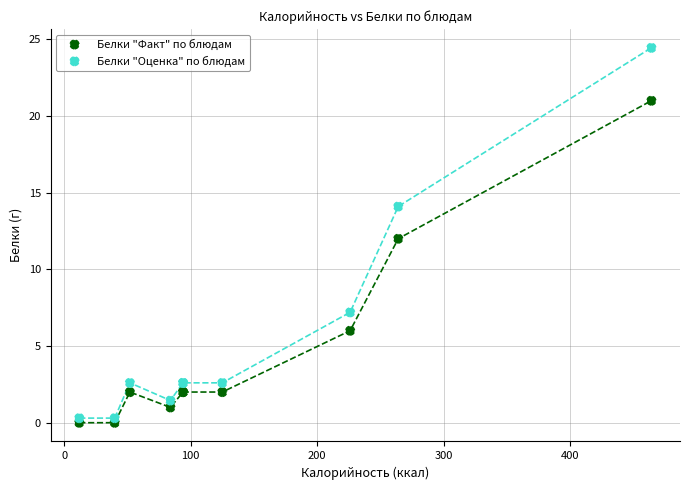

What are all the series names shown in the legend?

Белки "Факт" по блюдам, Белки "Оценка" по блюдам